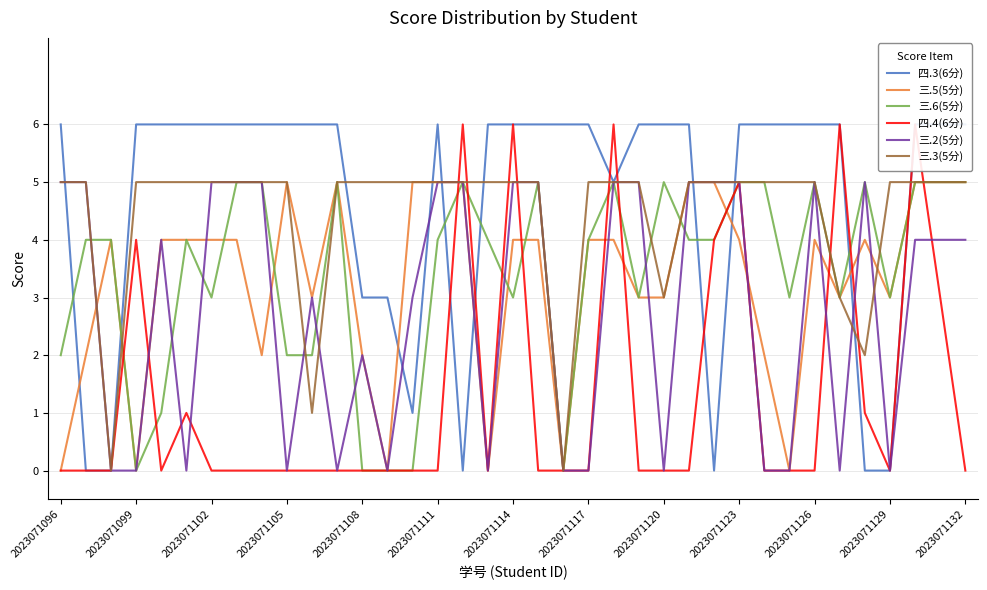

How many series are shown in this chart?

6